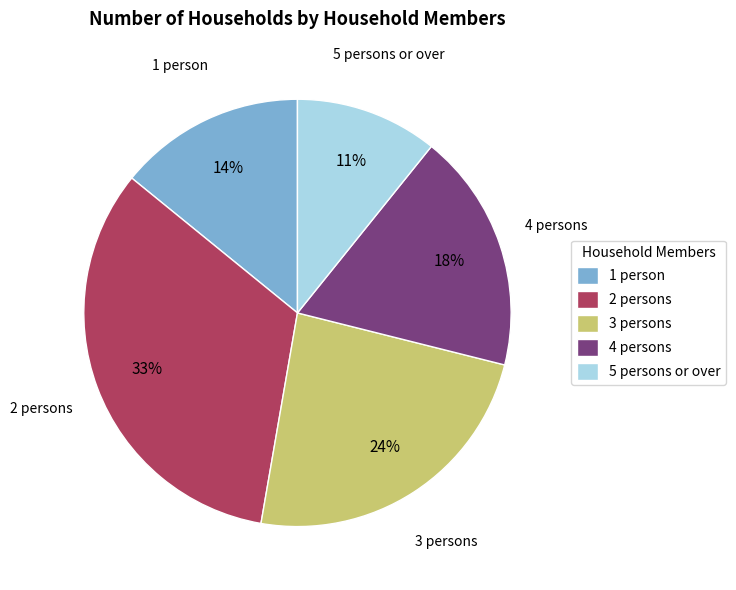

Which slice is the largest?

2 persons